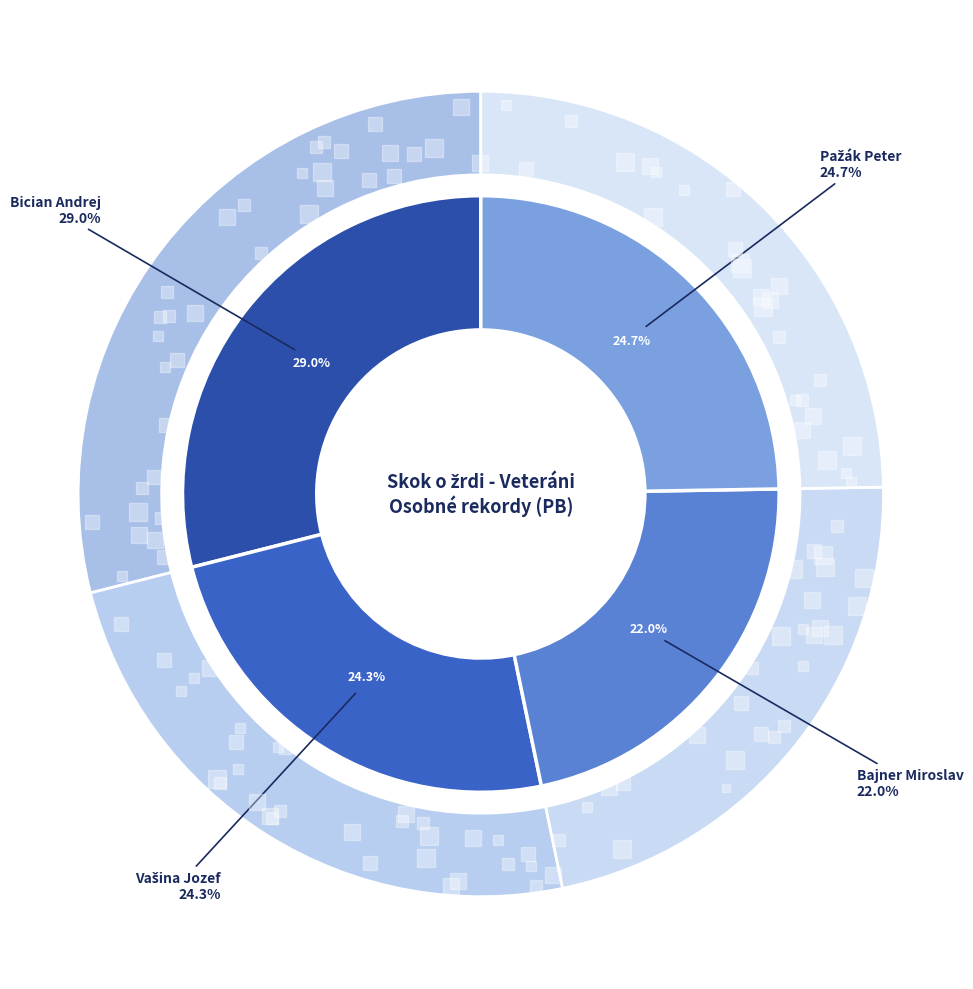

How many slices are in this pie chart?

4